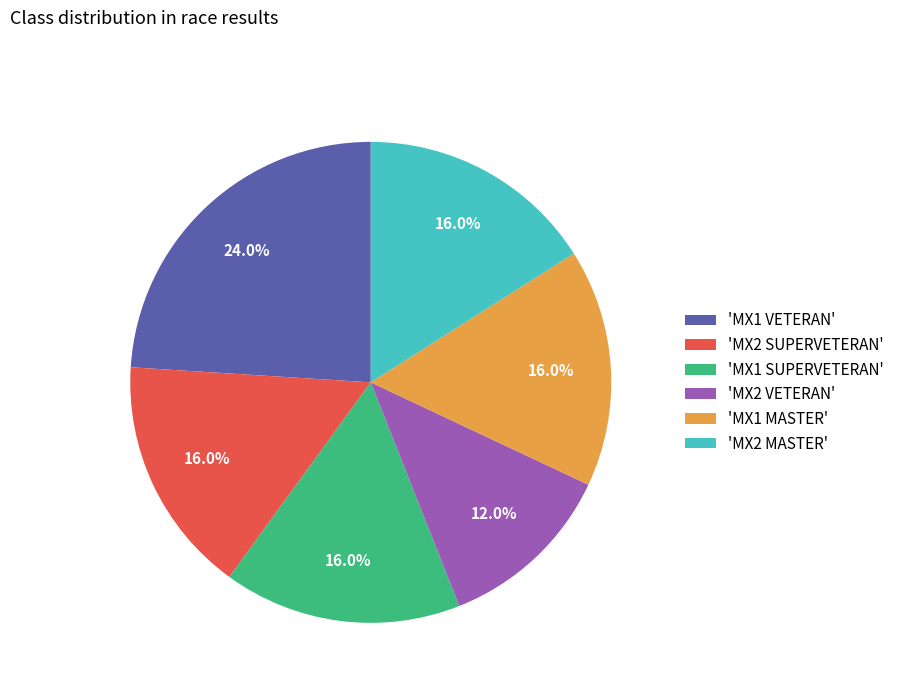

What is the largest slice in the pie chart?

'MX1 VETERAN'